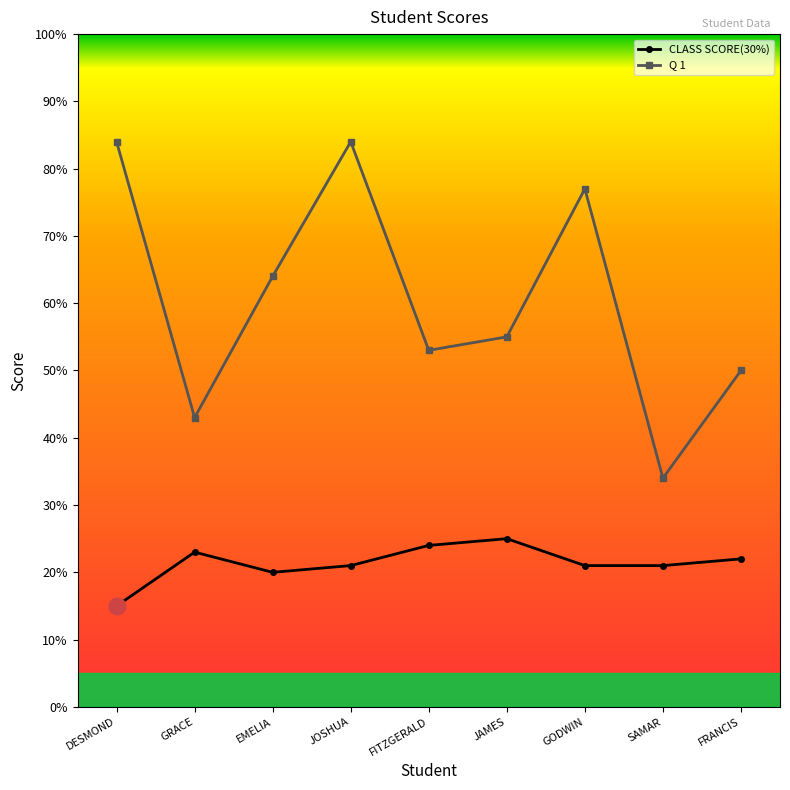

Is the value of CLASS SCORE(30%) at GRACE greater than the value of Q 1 at JOSHUA?

No